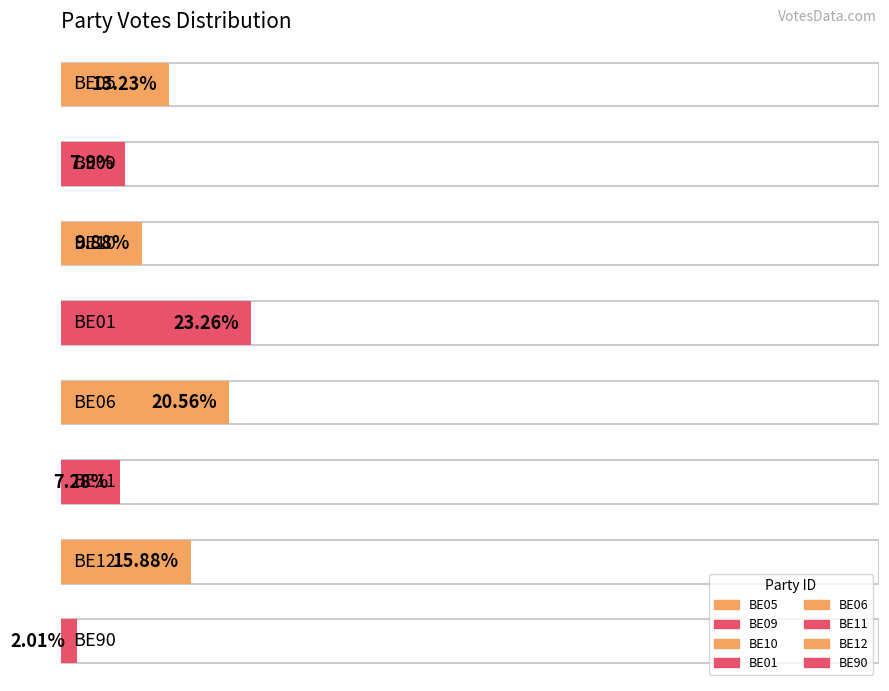

How many bars are there in total?

8